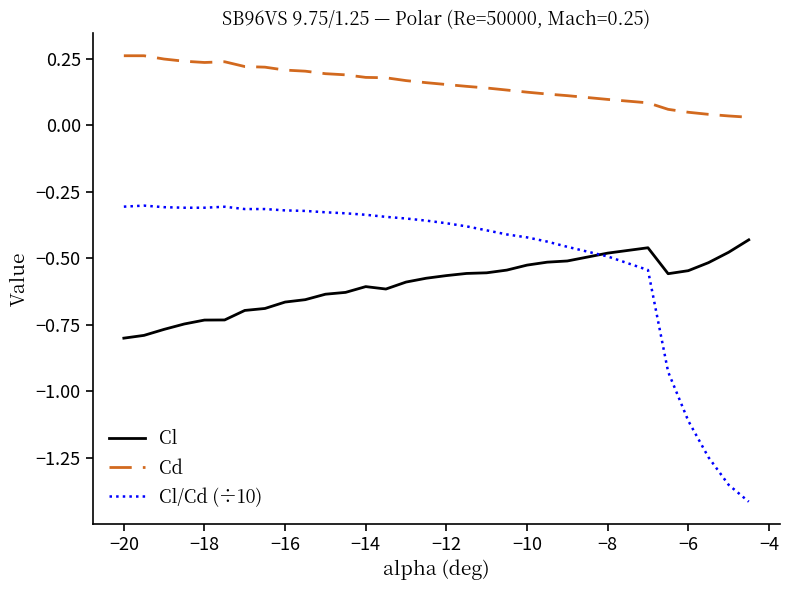

After their last crossing, which series has the higher values: Cl/Cd (÷10) or Cl?

Cl